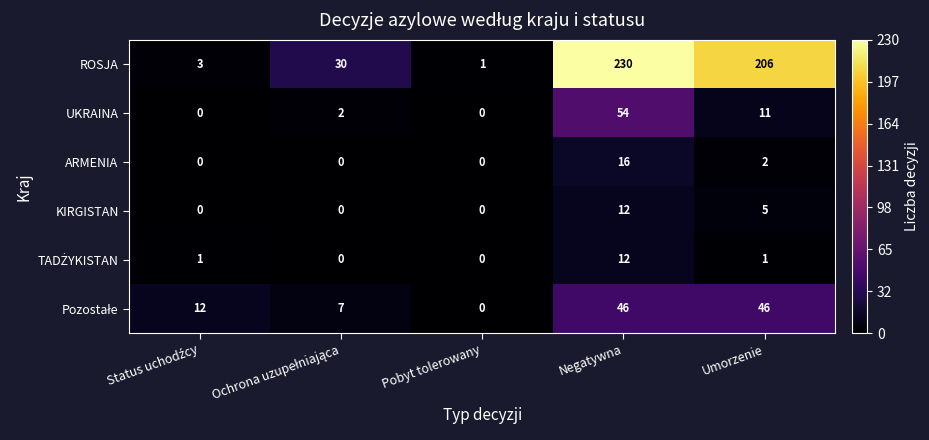

What is the difference between the second highest and second lowest values in the ROSJA series?

203